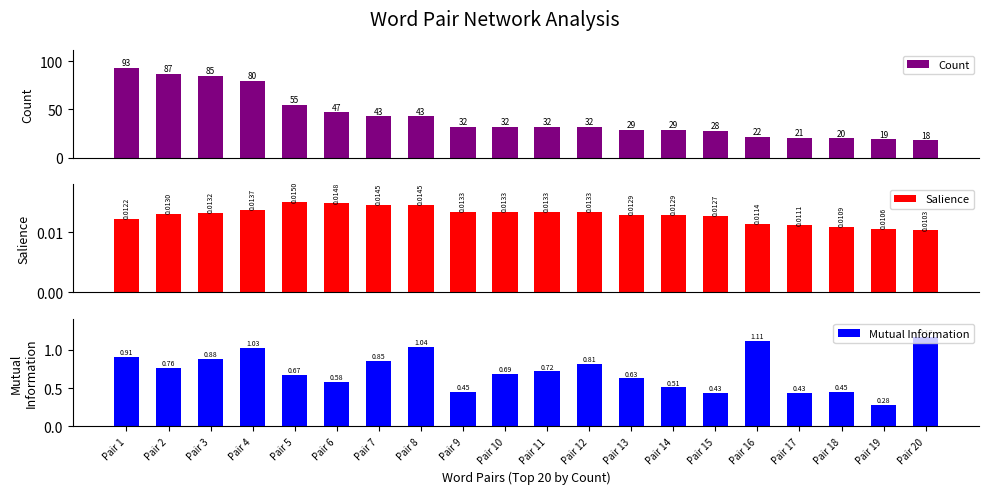

Reading left to right, extract all data points from this chart.

Count: 93.0	87.0	85.0	80.0	55.0	47.0	43.0	43.0	32.0	32.0	32.0	32.0	29.0	29.0	28.0	22.0	21.0	20.0	19.0	18.0
Salience: 0.0	0.0	0.0	0.0	0.0	0.0	0.0	0.0	0.0	0.0	0.0	0.0	0.0	0.0	0.0	0.0	0.0	0.0	0.0	0.0
Mutual Information: 0.9	0.8	0.9	1.0	0.7	0.6	0.9	1.0	0.4	0.7	0.7	0.8	0.6	0.5	0.4	1.1	0.4	0.5	0.3	1.2